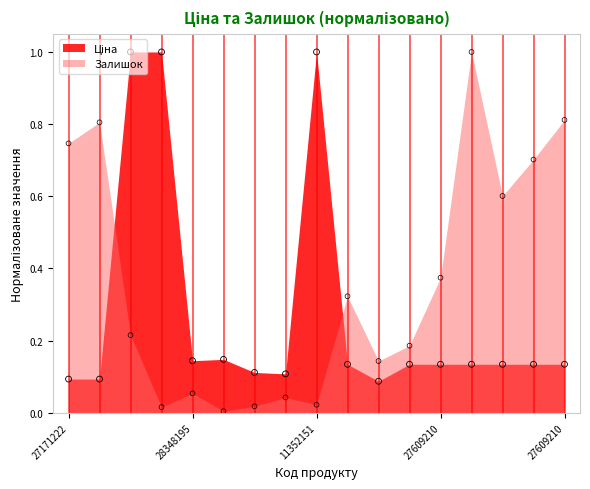

Which series has the widest spread of Y values?

Залишок